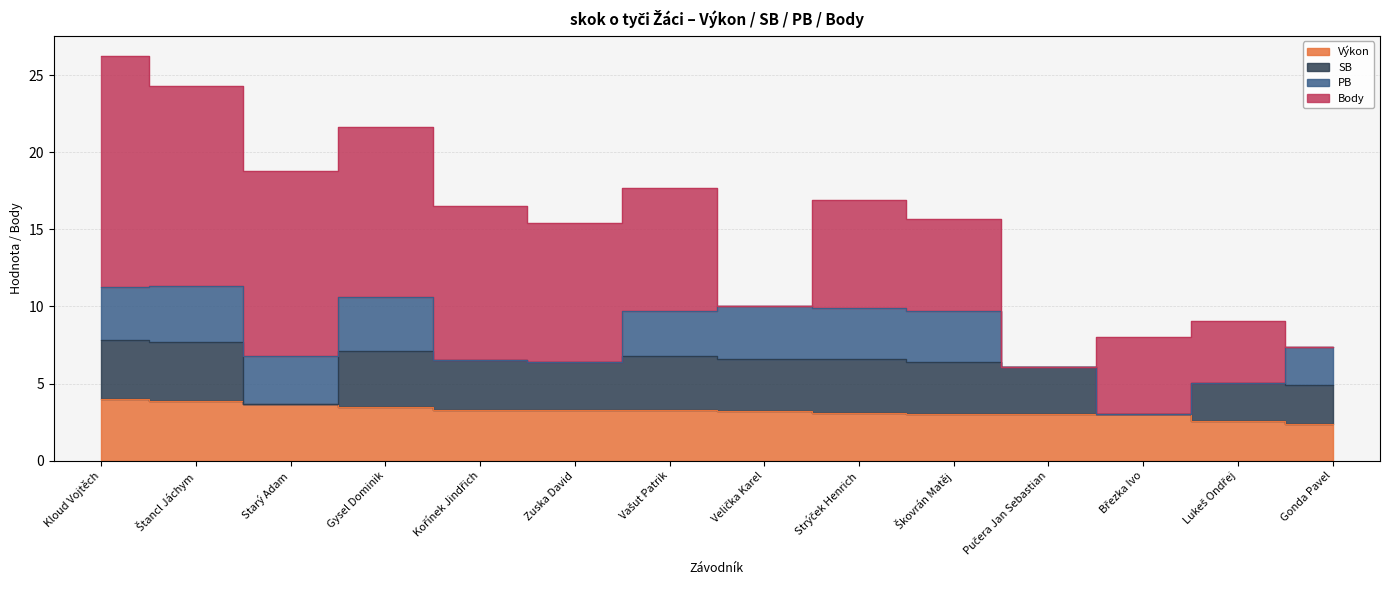

Is it true that PB equals 1.3 at Lukeš Ondřej?

False